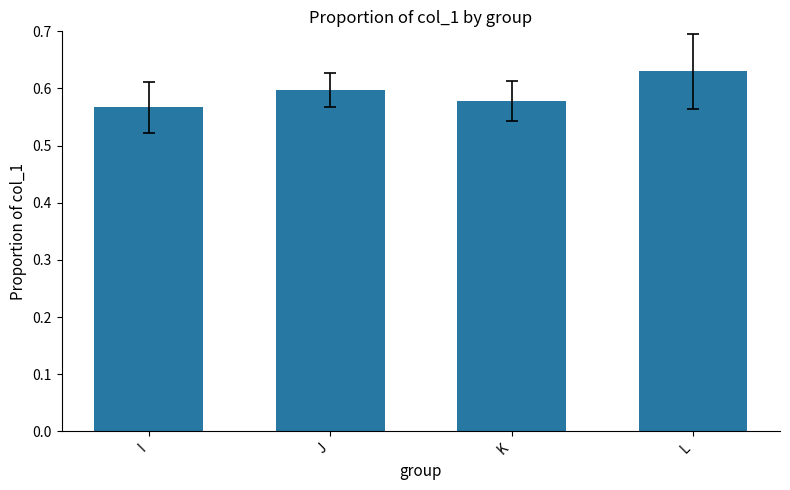

Count the values in the range 0 to 1.

4